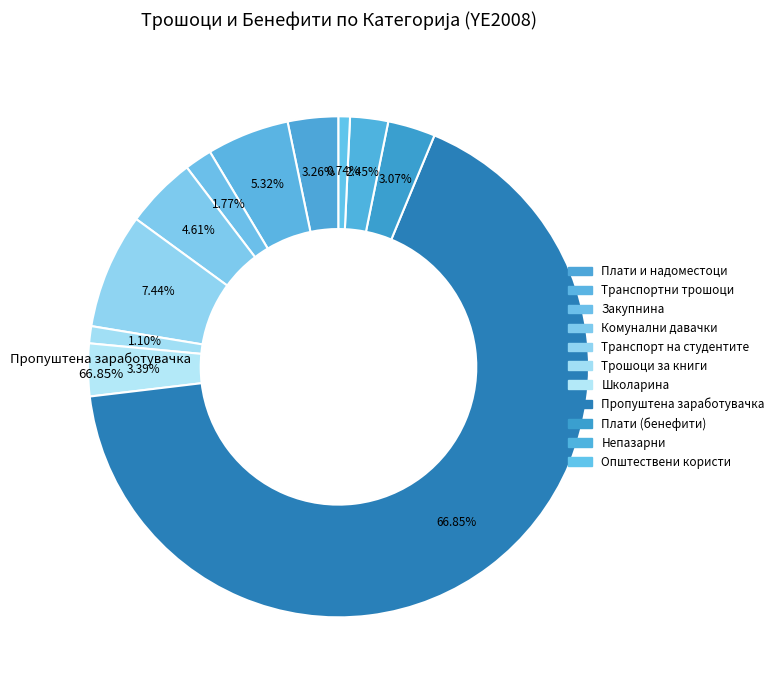

What is the change in value from Плати и надоместоци to Плати (бенефити)?

-152030.9